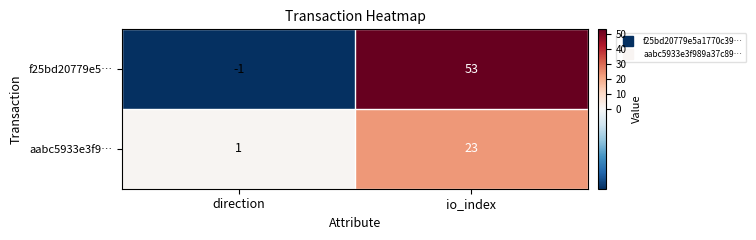

What is the maximum value shown in the chart?

53